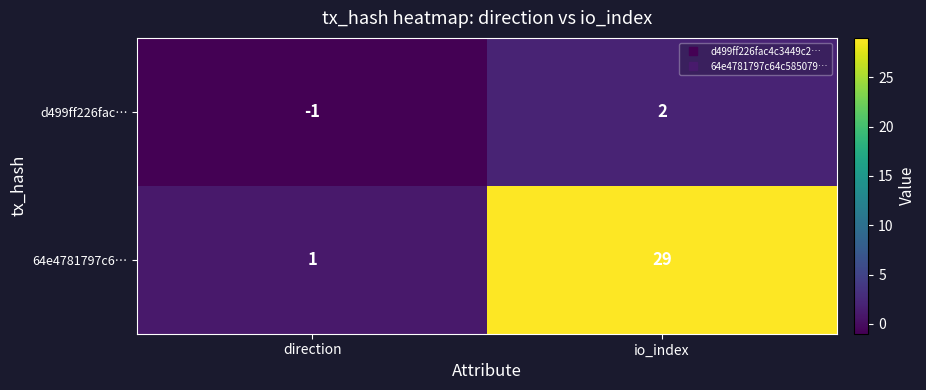

What is the maximum value for 64e4781797c6…?

29